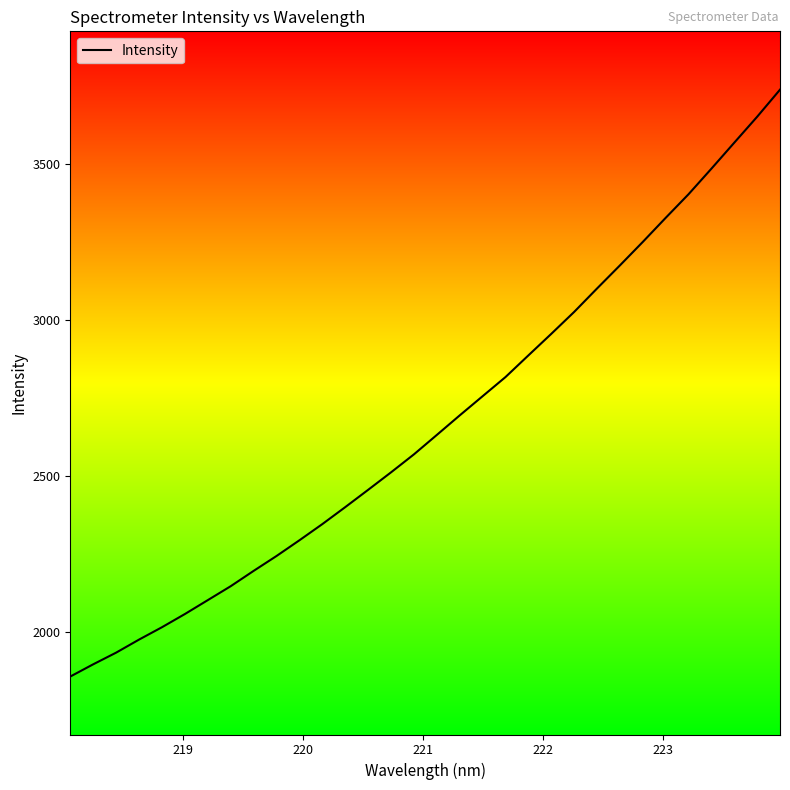

What is the minimum value shown in the chart?

1856.7